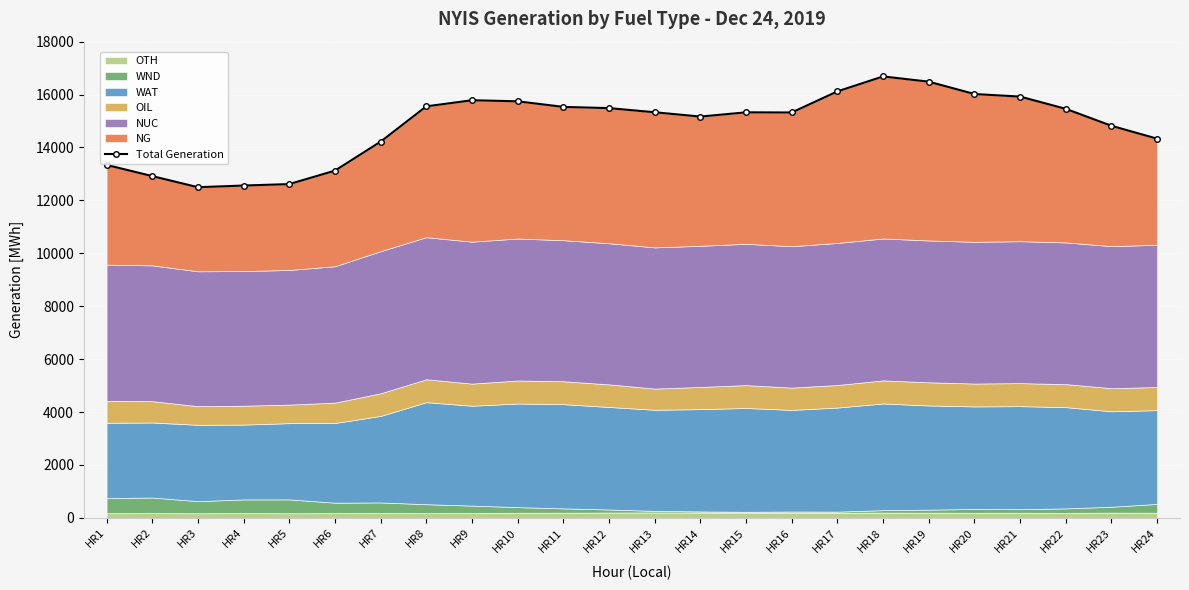

How many lines are shown in the chart?

1